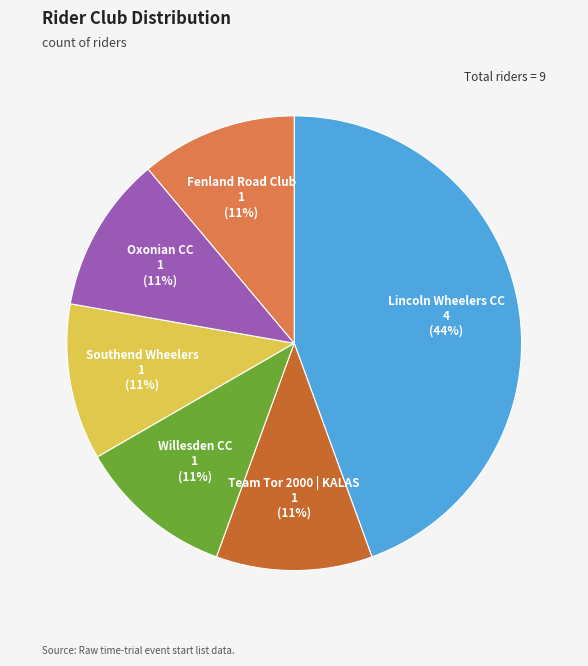

Which category has the biggest portion of the pie?

Lincoln Wheelers CC